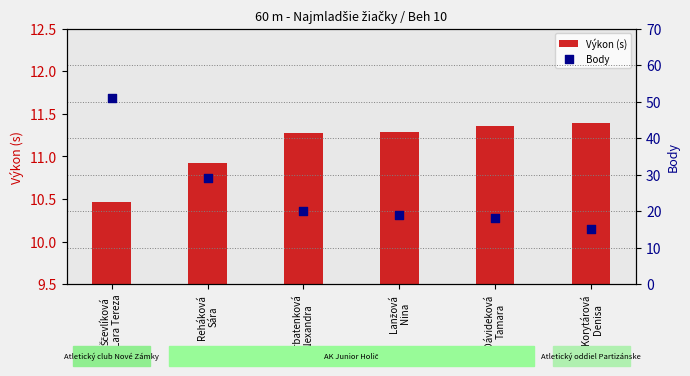

Which series contains the highest Y value?

Body